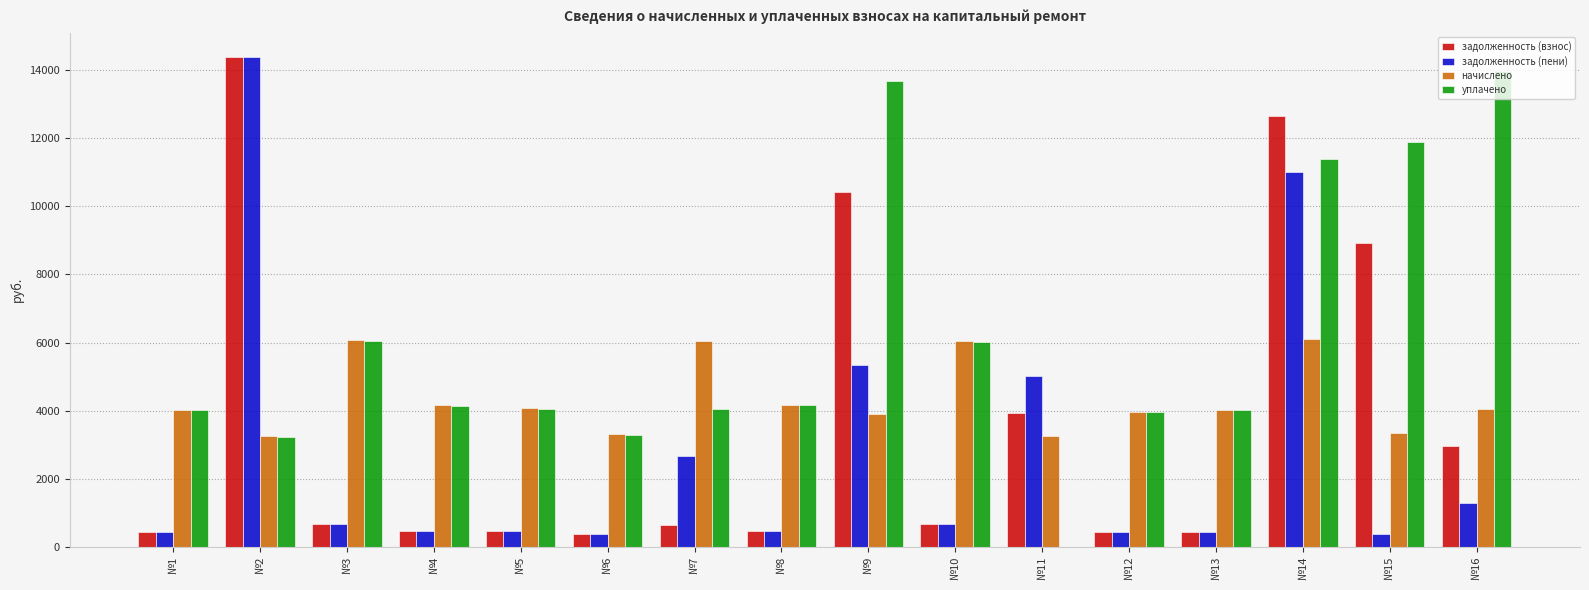

What is the sum of the задолженность (взнос) values at №10 and №6?

1039.3